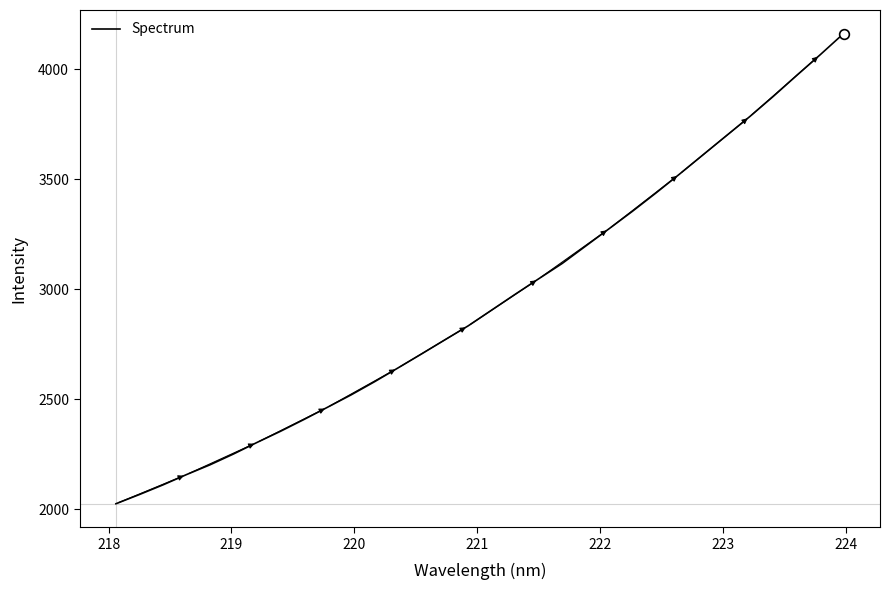

Does the chart display data point markers on the line(s)?

No